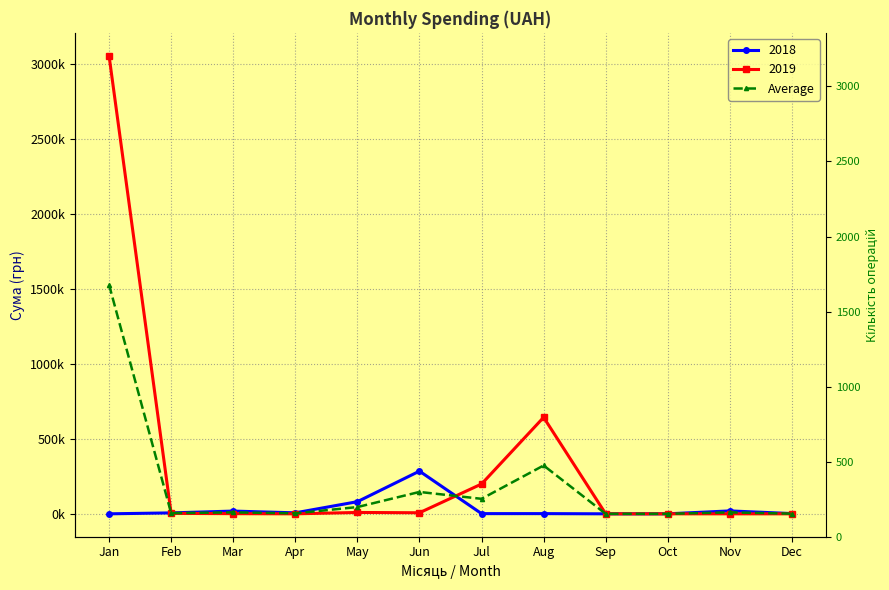

Reading left to right, list all the values displayed in this chart.

1525901.0	4573.8	9713.4	3296.5	44970.5	145730.8	99925.8	322006.3	0.0	0.0	9705.0	787.5